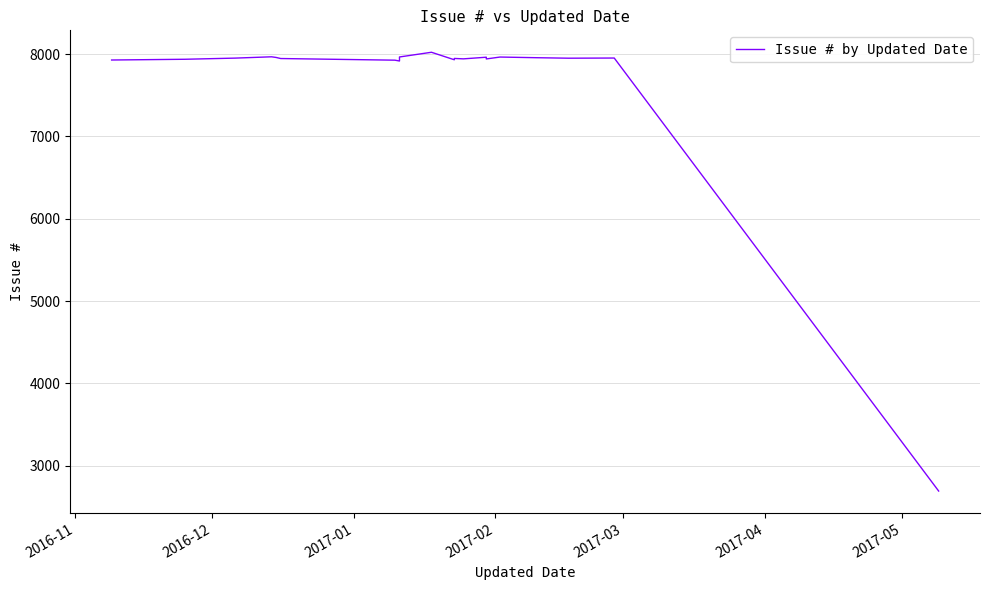

What is the smallest value displayed?

2693